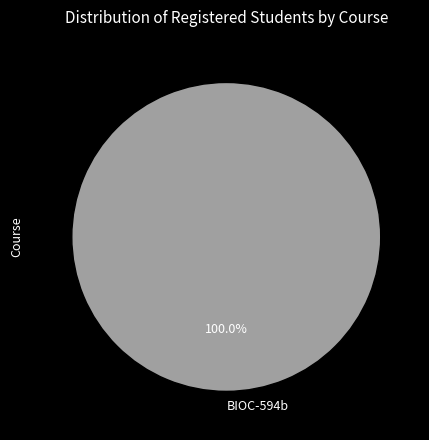

Rank the categories by value from lowest to highest.

BIOC-594b